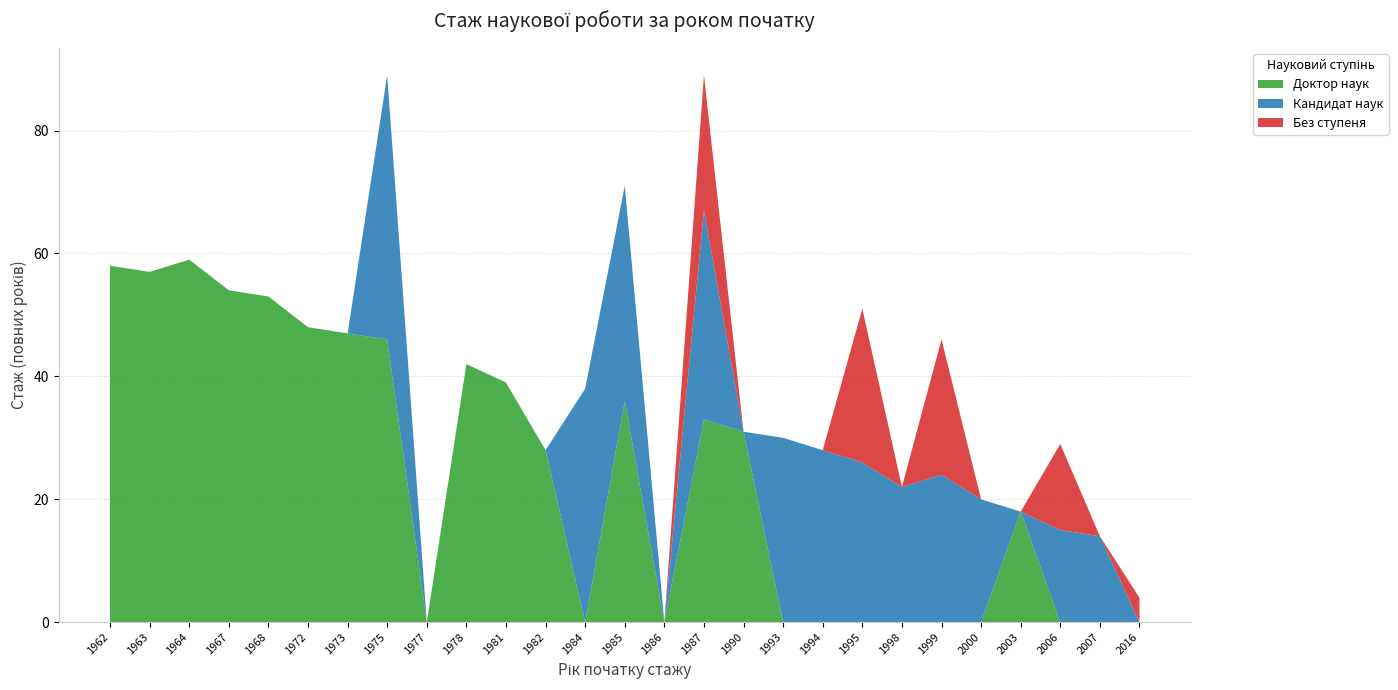

Reading left to right, what are all the values shown in this chart?

Доктор наук: 1962=58	1963=57	1964=59	1967=54	1968=53	1972=48	1973=47	1975=46	1977=0	1978=42	1981=39	1982=28	1984=0	1985=36	1986=0	1987=33	1990=31	1993=0	1994=0	1995=0	1998=0	1999=0	2000=0	2003=18	2006=0	2007=0	2016=0
Кандидат наук: 1962=0	1963=0	1964=0	1967=0	1968=0	1972=0	1973=0	1975=43	1977=0	1978=0	1981=0	1982=0	1984=38	1985=35	1986=0	1987=34	1990=0	1993=30	1994=28	1995=26	1998=22	1999=24	2000=20	2003=0	2006=15	2007=14	2016=0
Без ступеня: 1962=0	1963=0	1964=0	1967=0	1968=0	1972=0	1973=0	1975=0	1977=0	1978=0	1981=0	1982=0	1984=0	1985=0	1986=0	1987=22	1990=0	1993=0	1994=0	1995=25	1998=0	1999=22	2000=0	2003=0	2006=14	2007=0	2016=4